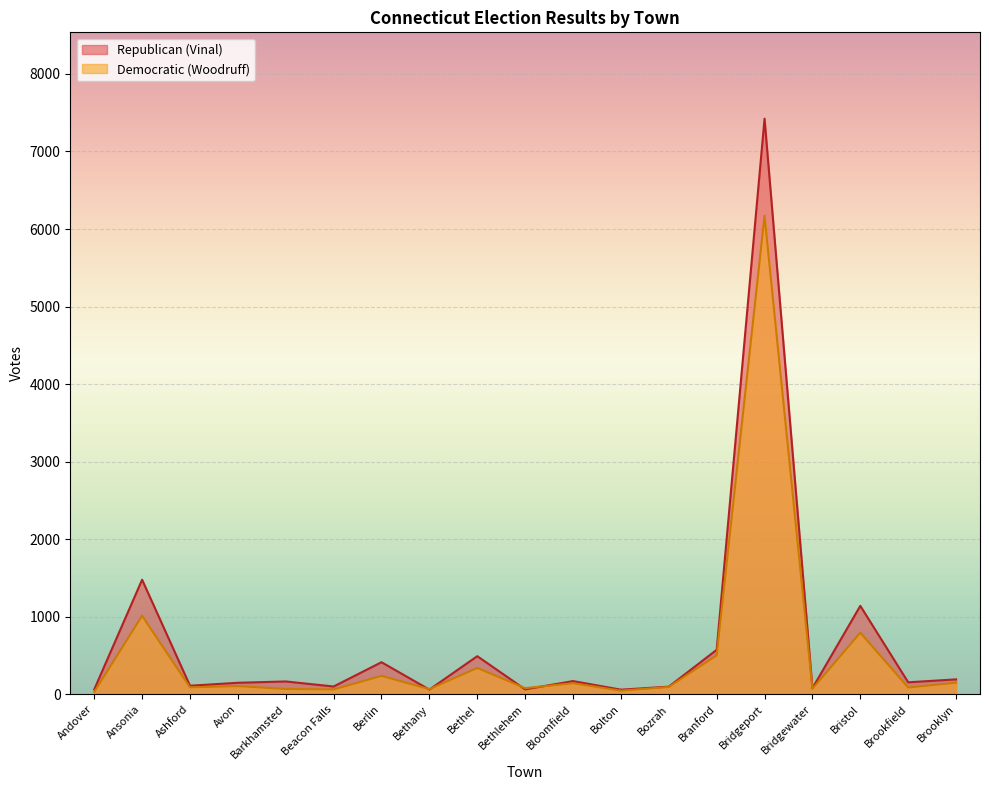

At which label does Republican (Vinal) reach its minimum?

Bolton